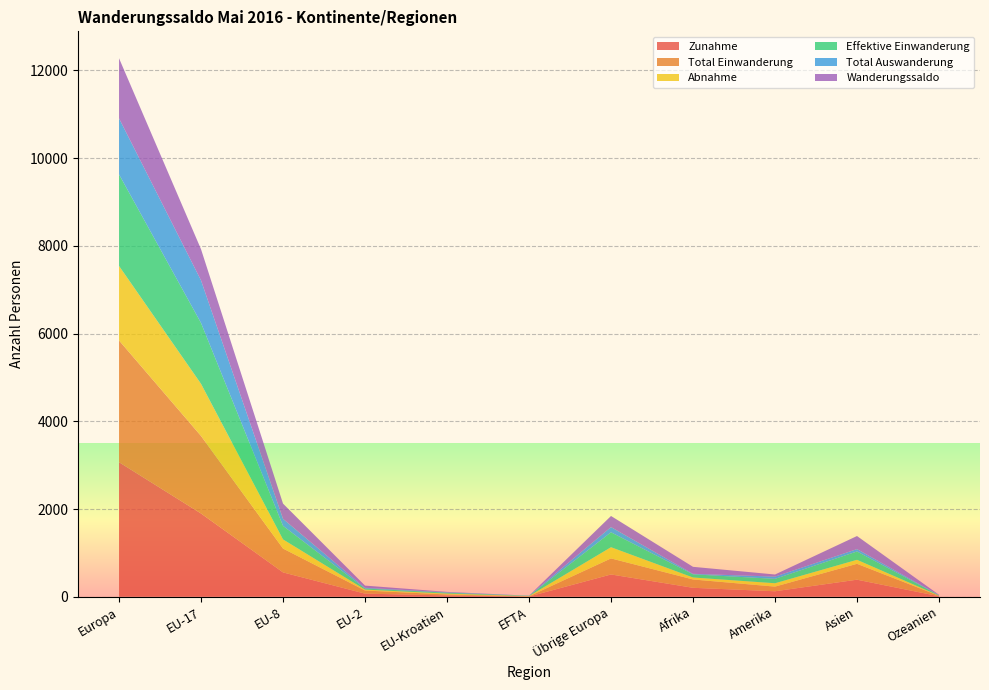

Reading right to left, what are all the values shown in this chart?

Zunahme: Ozeanien=11	Asien=389	Amerika=125	Afrika=204	Übrige Europa=508	EFTA=5	EU-Kroatien=30	EU-2=71	EU-8=555	EU-17=1898	Europa=3067
Total Einwanderung: Ozeanien=11	Asien=362	Amerika=106	Afrika=190	Übrige Europa=366	EFTA=5	EU-Kroatien=22	EU-2=71	EU-8=544	EU-17=1767	Europa=2775
Abnahme: Ozeanien=3	Asien=91	Amerika=77	Afrika=45	Übrige Europa=255	EFTA=6	EU-Kroatien=20	EU-2=21	EU-8=208	EU-17=1188	Europa=1698
Effektive Einwanderung: Ozeanien=9	Asien=190	Amerika=100	Afrika=72	Übrige Europa=340	EFTA=5	EU-Kroatien=20	EU-2=25	EU-8=309	EU-17=1388	Europa=2087
Total Auswanderung: Ozeanien=3	Asien=54	Amerika=51	Afrika=12	Übrige Europa=119	EFTA=4	EU-Kroatien=9	EU-2=16	EU-8=160	EU-17=970	Europa=1278
Wanderungssaldo: Ozeanien=8	Asien=298	Amerika=48	Afrika=159	Übrige Europa=253	EFTA=-1	EU-Kroatien=10	EU-2=50	EU-8=347	EU-17=710	Europa=1369